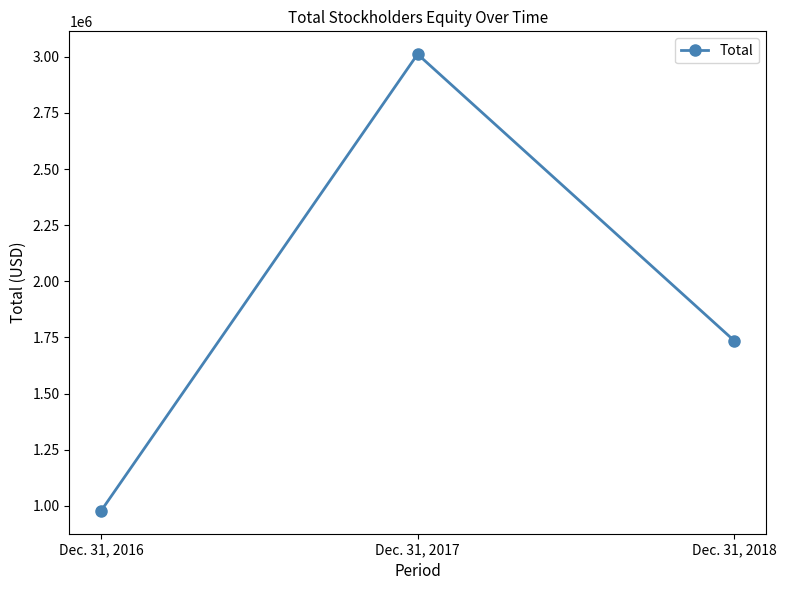

Count the values in the range 977038 to 3011916.

3